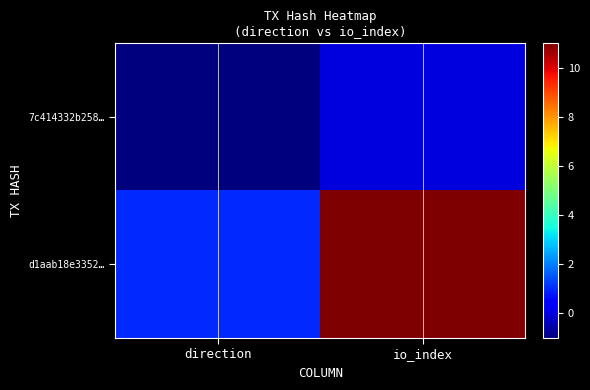

What is the difference between the highest and lowest values at io_index?

11